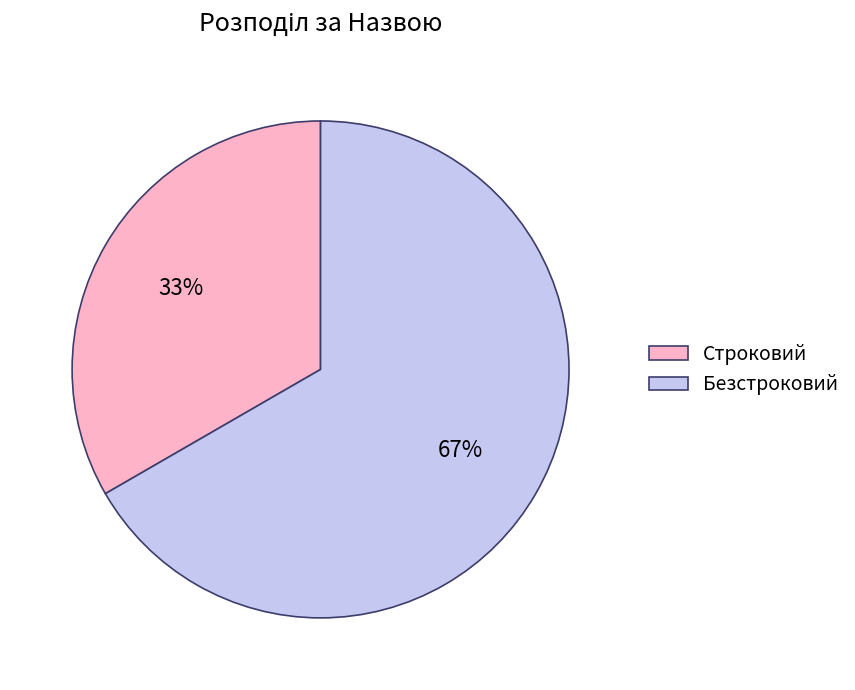

To the nearest percent, what percentage of the pie is Строковий?

33%